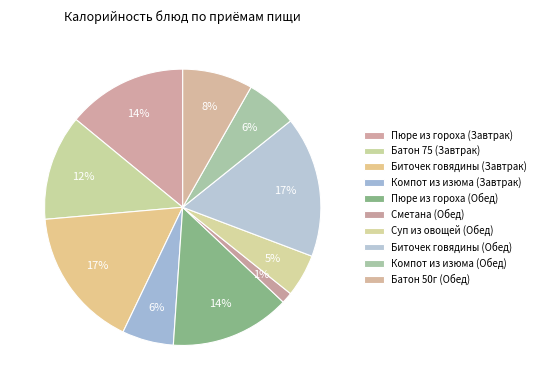

To the nearest percent, what percentage of the pie is Компот из изюма (Завтрак)?

6%